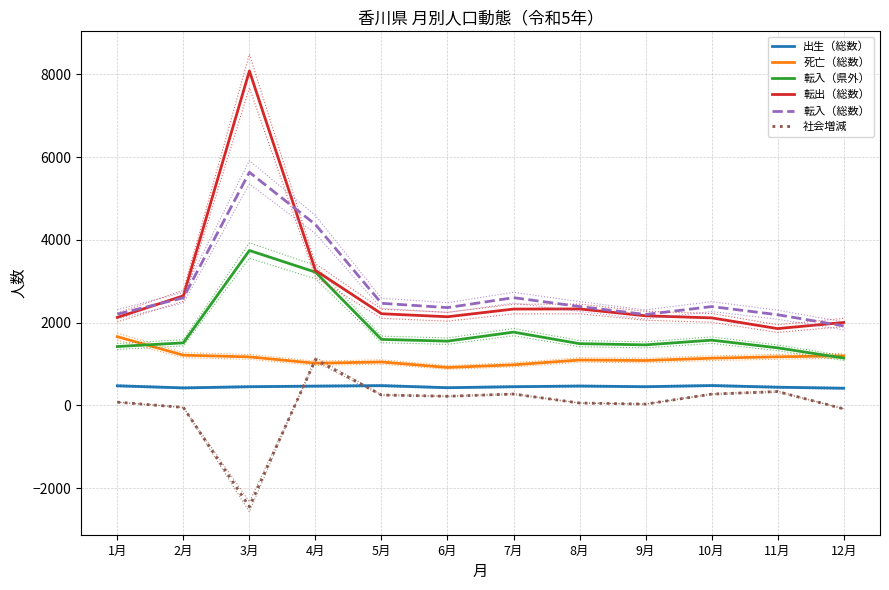

Which category has the highest value across all series?

3月